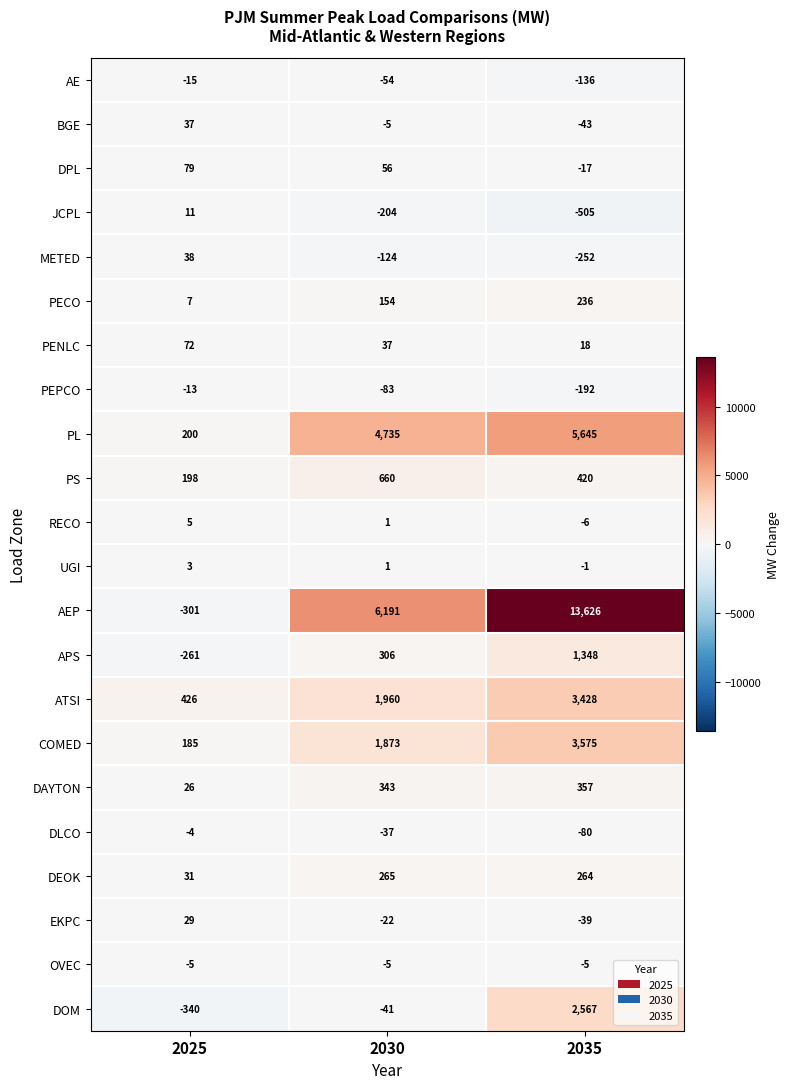

The DEOK series shows 53 at 2025. True or false?

False